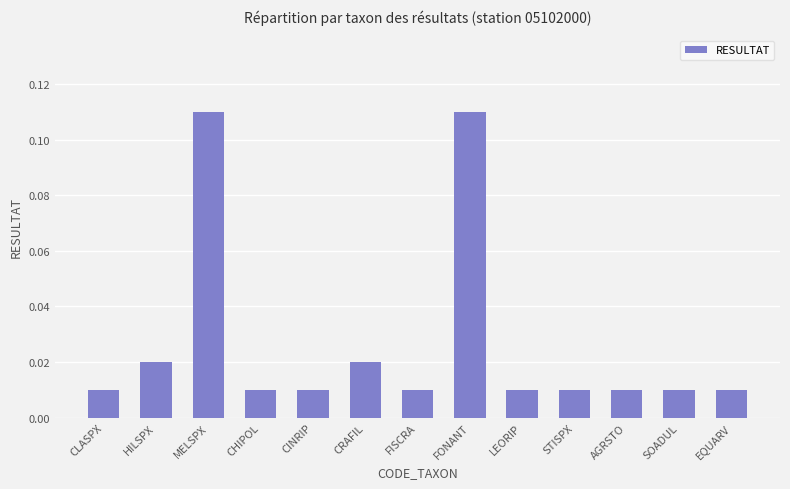

What is the label of the 2nd bar from the left?

HILSPX